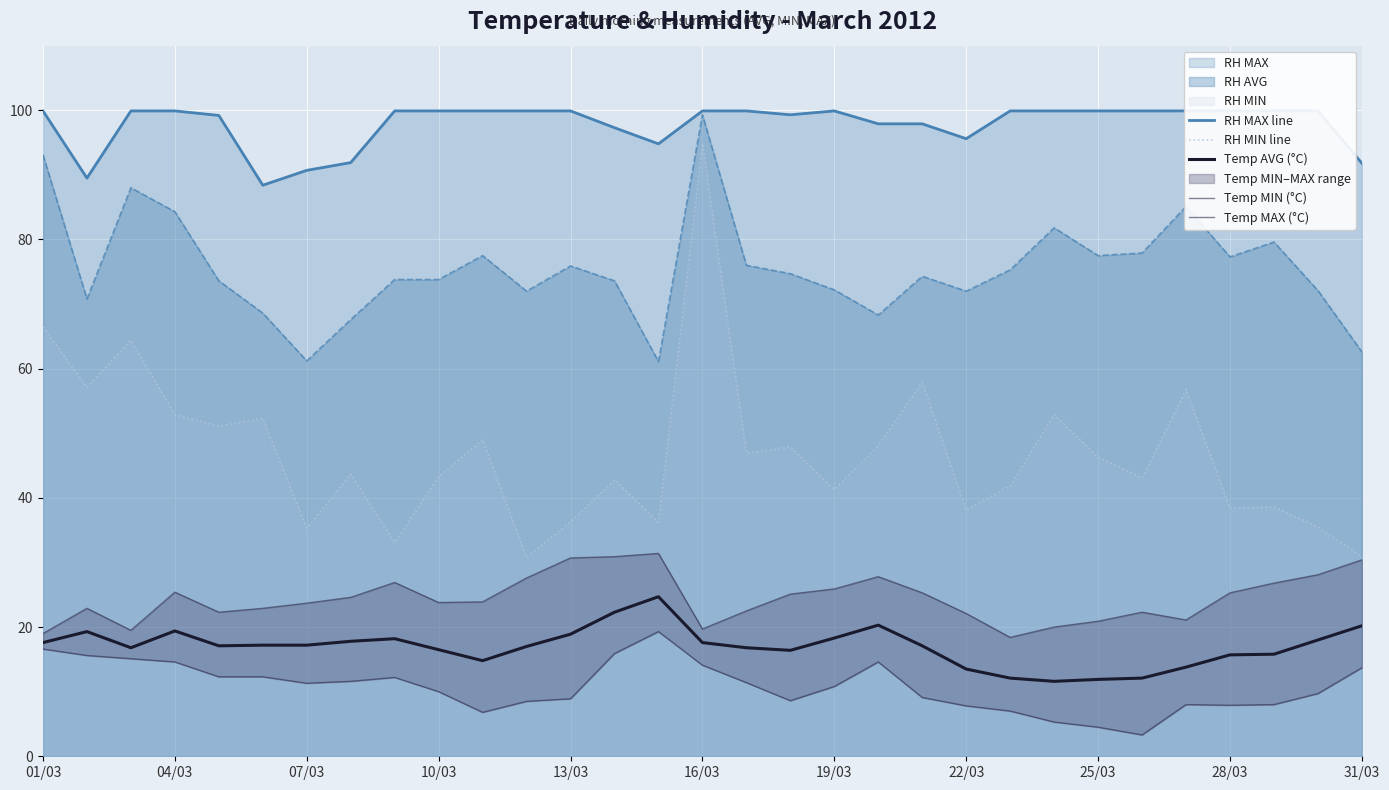

What is the maximum value for RH AVG?

99.3